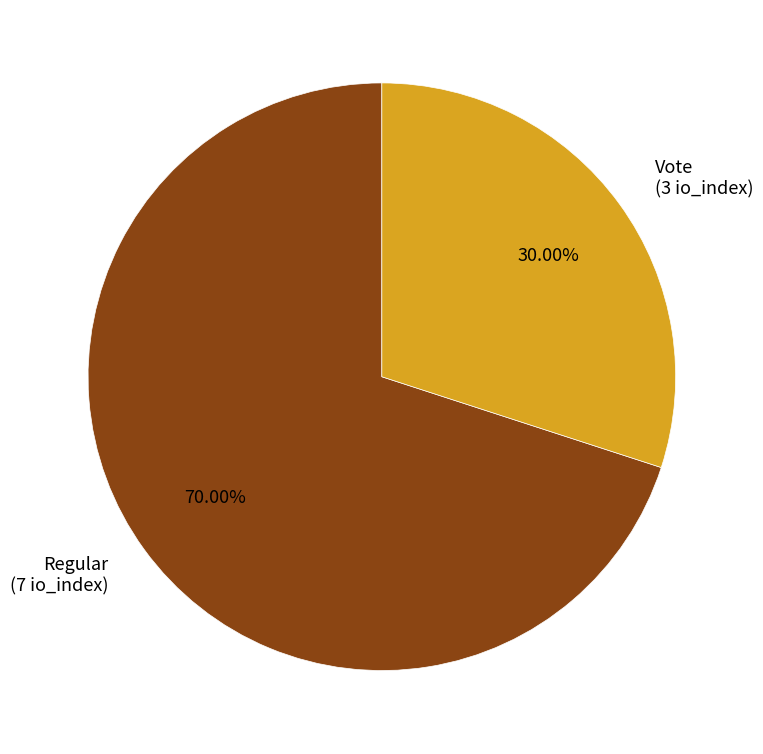

To the nearest percent, what is the combined percentage of Regular and Vote?

100%